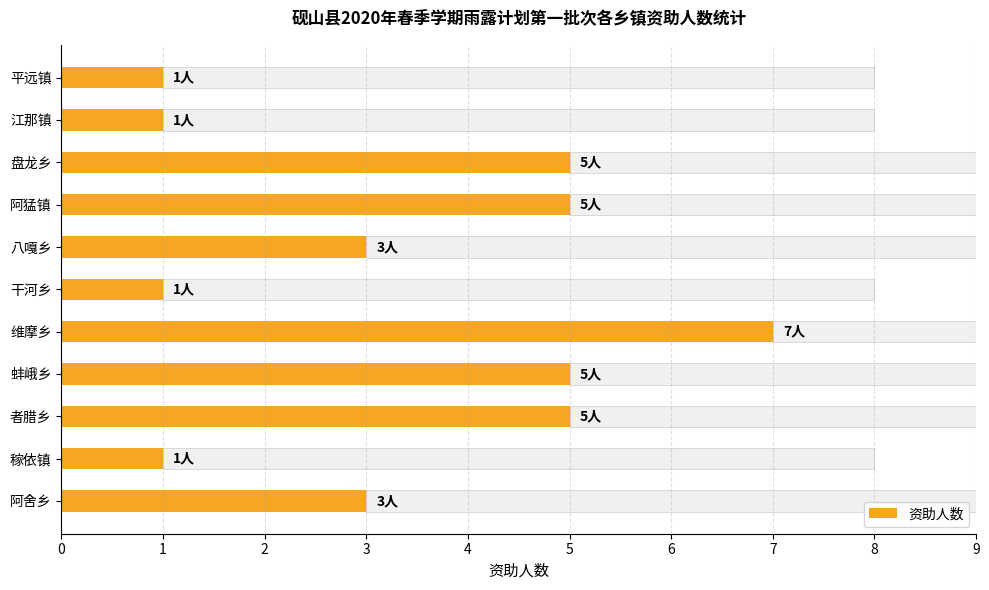

What is the maximum value shown in the chart?

7